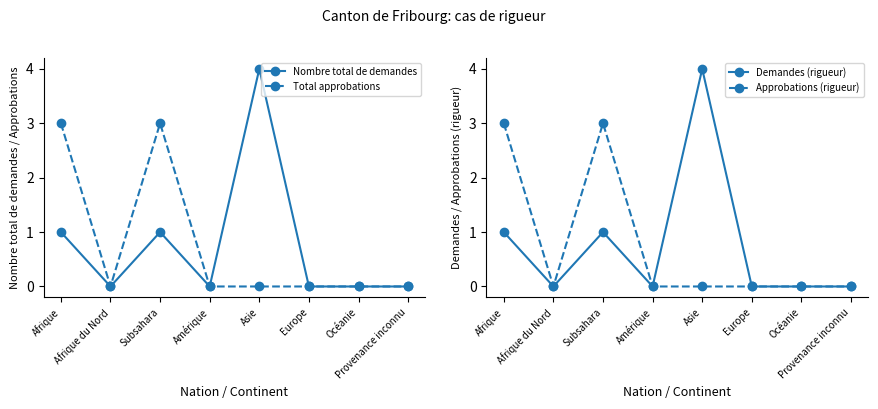

True or false: Nombre total de demandes and Total approbations intersect in this chart.

False